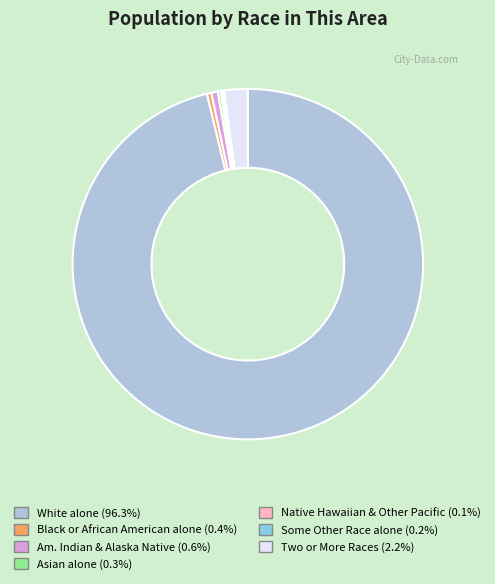

Does any single category account for the majority?

Yes